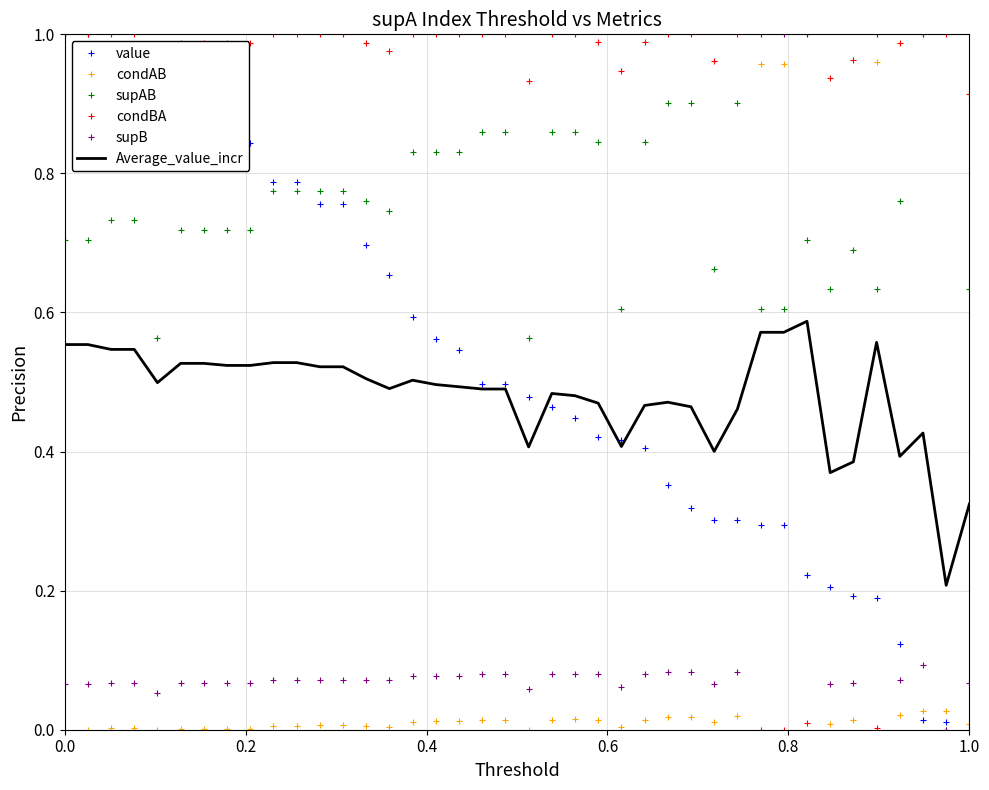

True or false: condBA and condAB intersect in this chart.

True